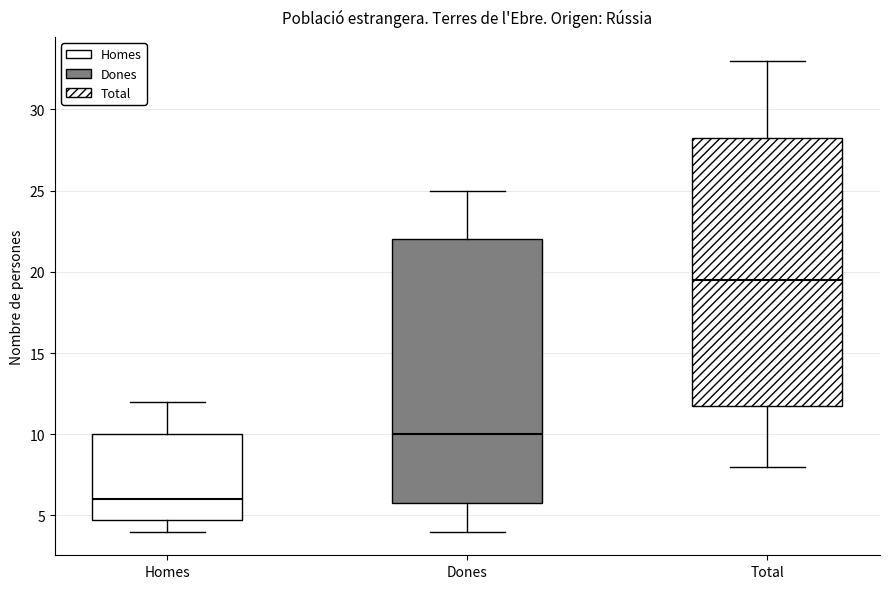

Which box's median line is the highest?

Total